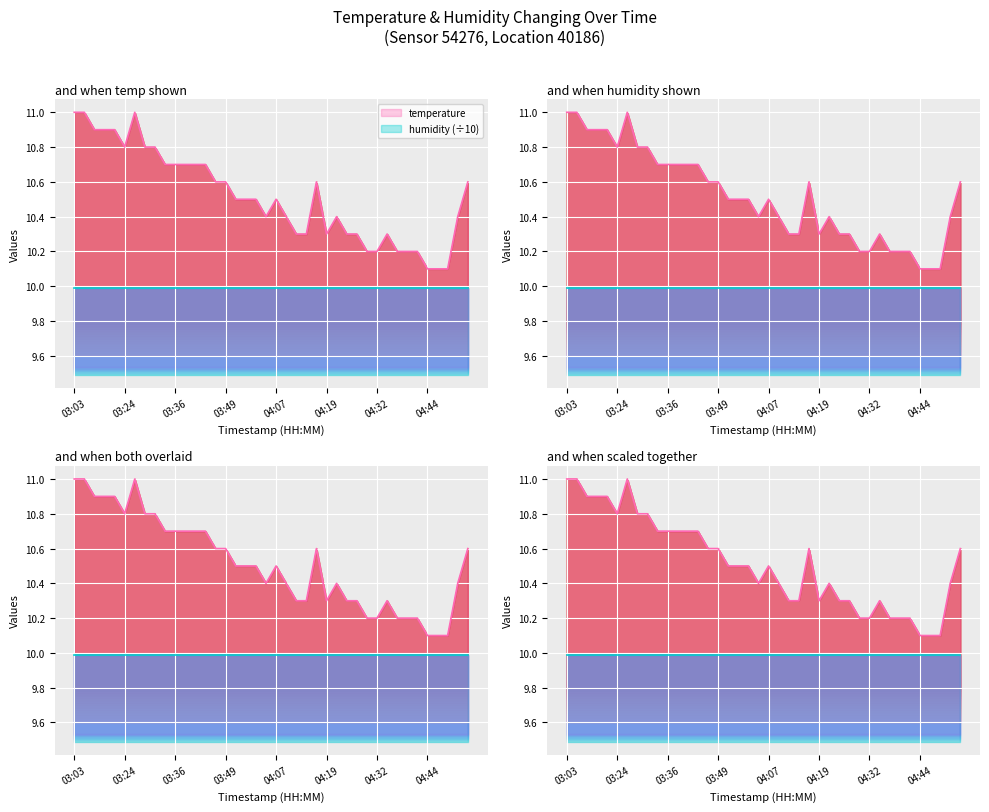

Between 03:16 and 04:12, which is larger?

03:16